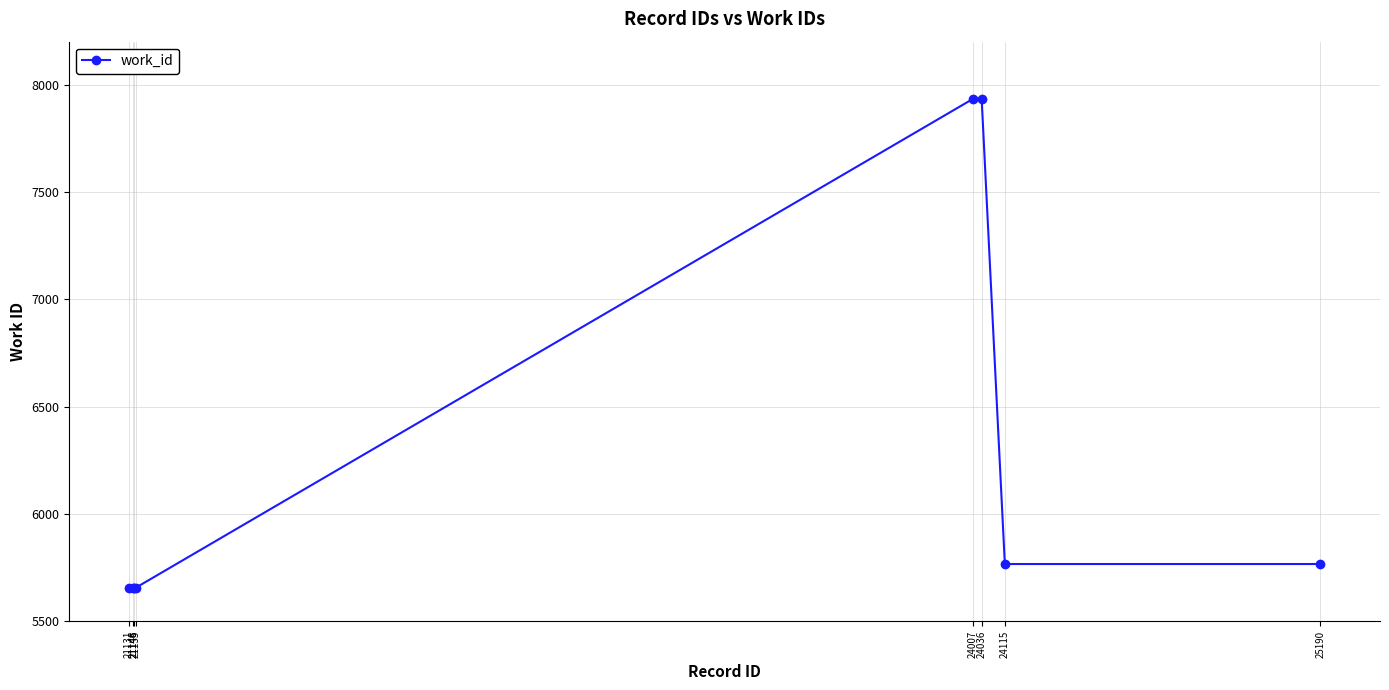

What is the sum of the values at 21146 and 24115?

11424